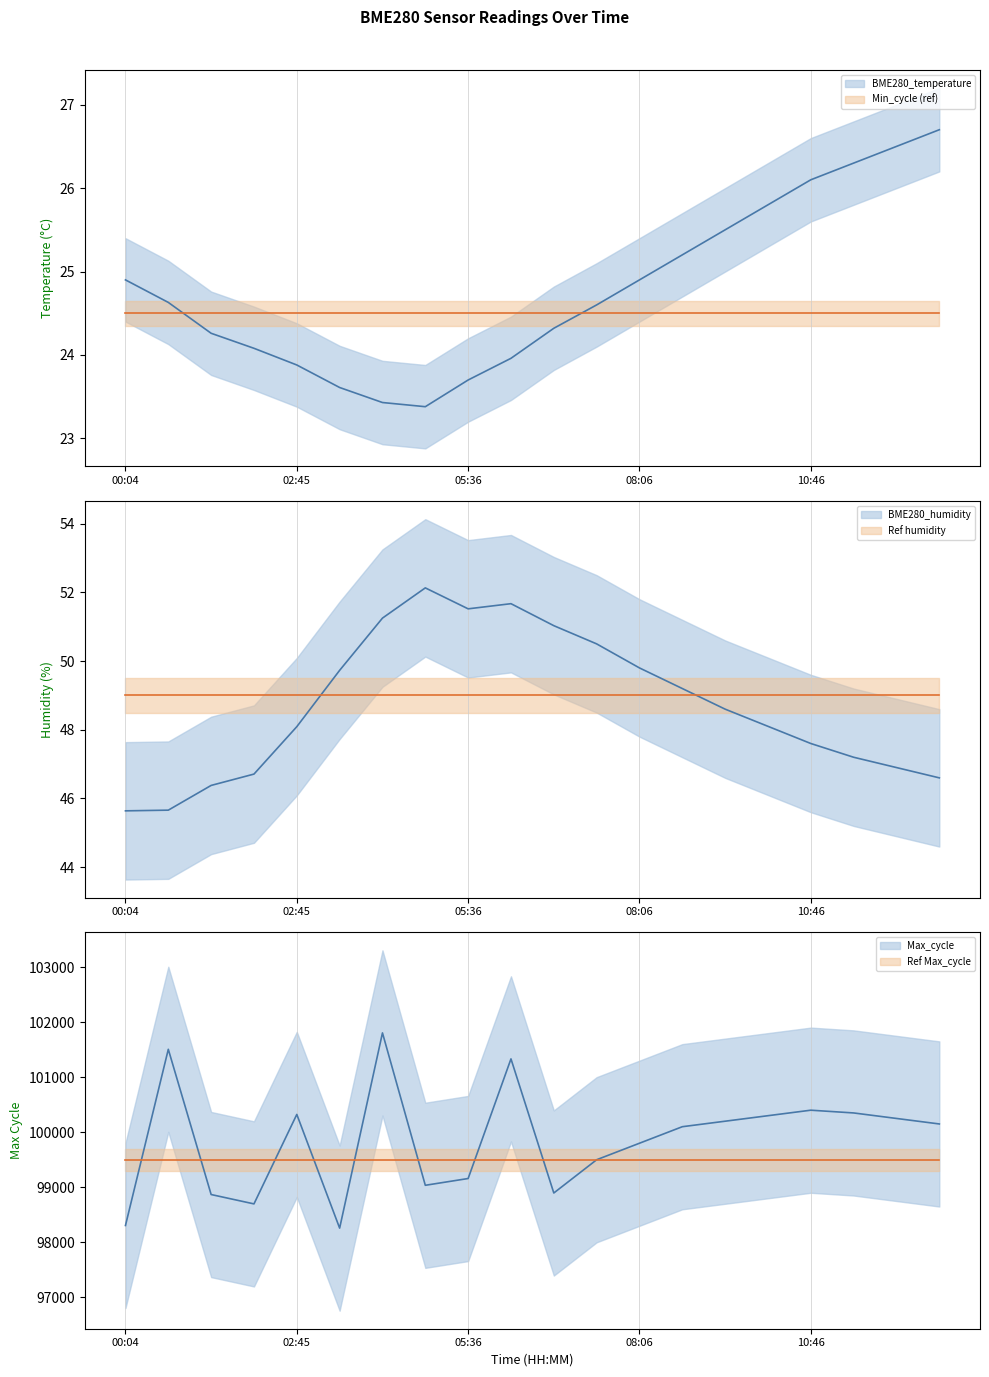

What is the difference between the BME280_humidity values at 08:06 and 01:25?

3.4